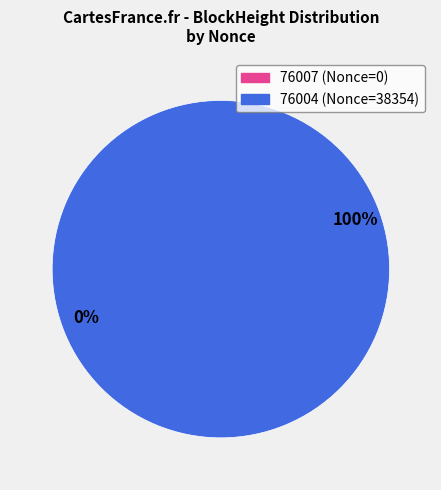

To the nearest percent, what percentage of the pie is 76004?

100%